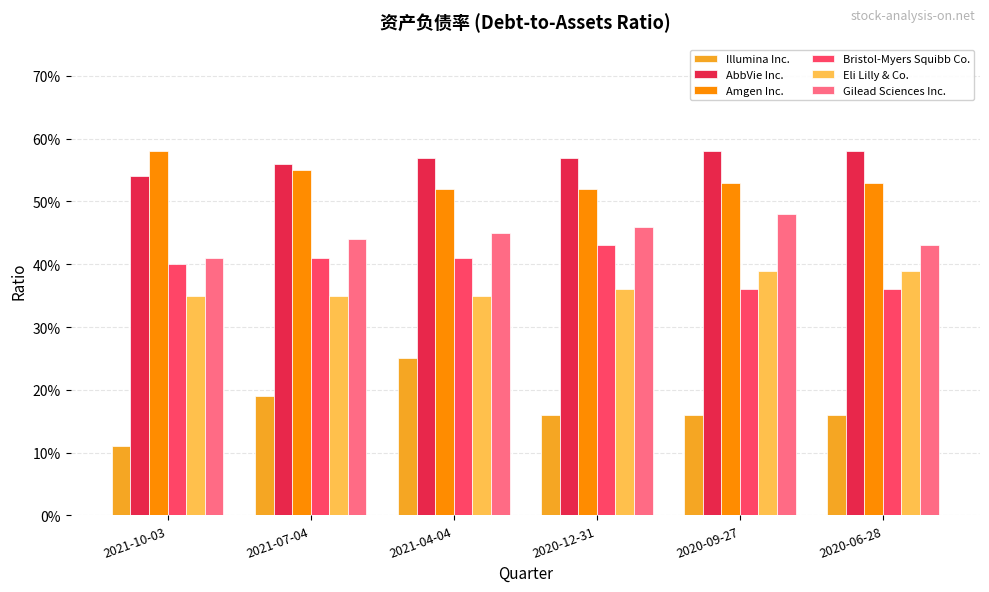

Reading left to right, list all the values displayed in this chart.

Illumina Inc.: 2021-10-03=0.1	2021-07-04=0.2	2021-04-04=0.2	2020-12-31=0.2	2020-09-27=0.2	2020-06-28=0.2
AbbVie Inc.: 2021-10-03=0.5	2021-07-04=0.6	2021-04-04=0.6	2020-12-31=0.6	2020-09-27=0.6	2020-06-28=0.6
Amgen Inc.: 2021-10-03=0.6	2021-07-04=0.6	2021-04-04=0.5	2020-12-31=0.5	2020-09-27=0.5	2020-06-28=0.5
Bristol-Myers Squibb Co.: 2021-10-03=0.4	2021-07-04=0.4	2021-04-04=0.4	2020-12-31=0.4	2020-09-27=0.4	2020-06-28=0.4
Eli Lilly & Co.: 2021-10-03=0.3	2021-07-04=0.3	2021-04-04=0.3	2020-12-31=0.4	2020-09-27=0.4	2020-06-28=0.4
Gilead Sciences Inc.: 2021-10-03=0.4	2021-07-04=0.4	2021-04-04=0.5	2020-12-31=0.5	2020-09-27=0.5	2020-06-28=0.4